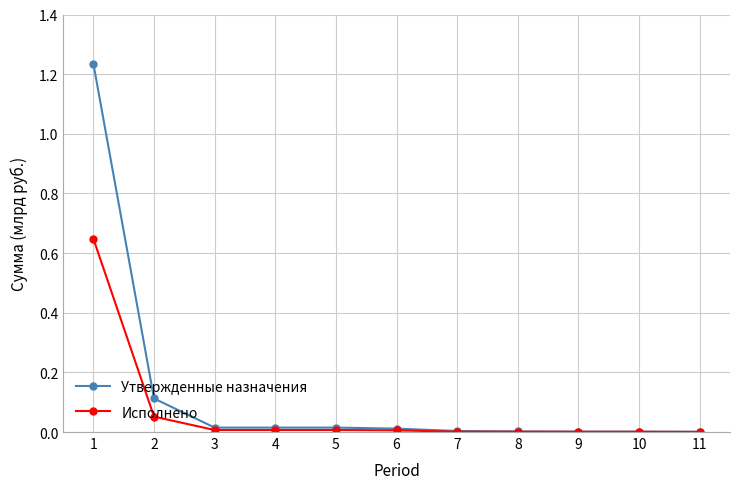

Which series has the largest total across all categories?

Утвержденные назначения